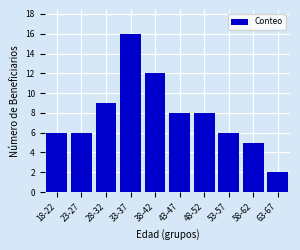

What position from the left is 63-67?

10